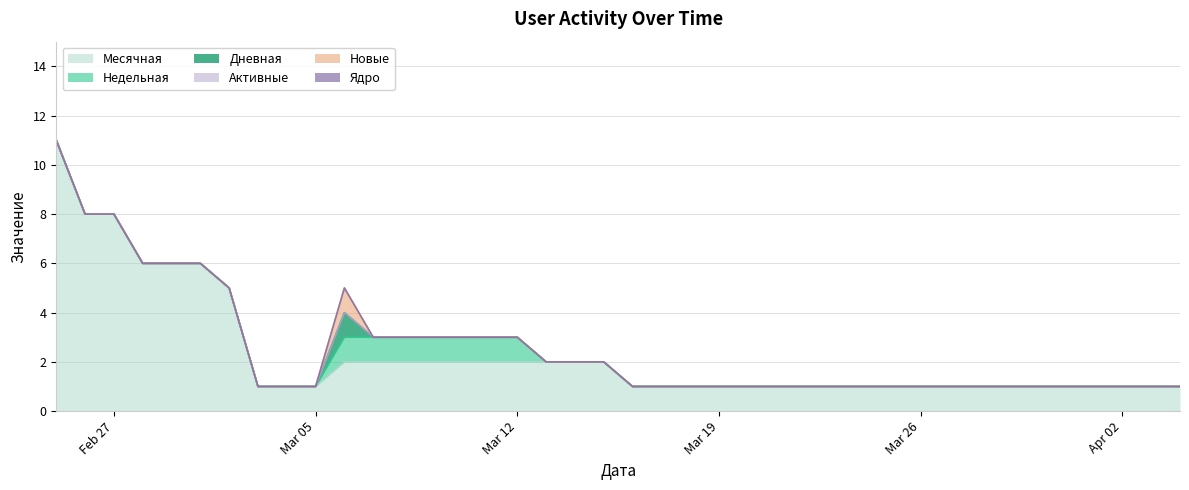

List the series in order of their peak value, highest first.

Месячная, Дневная, Недельная, Новые, Активные, Ядро